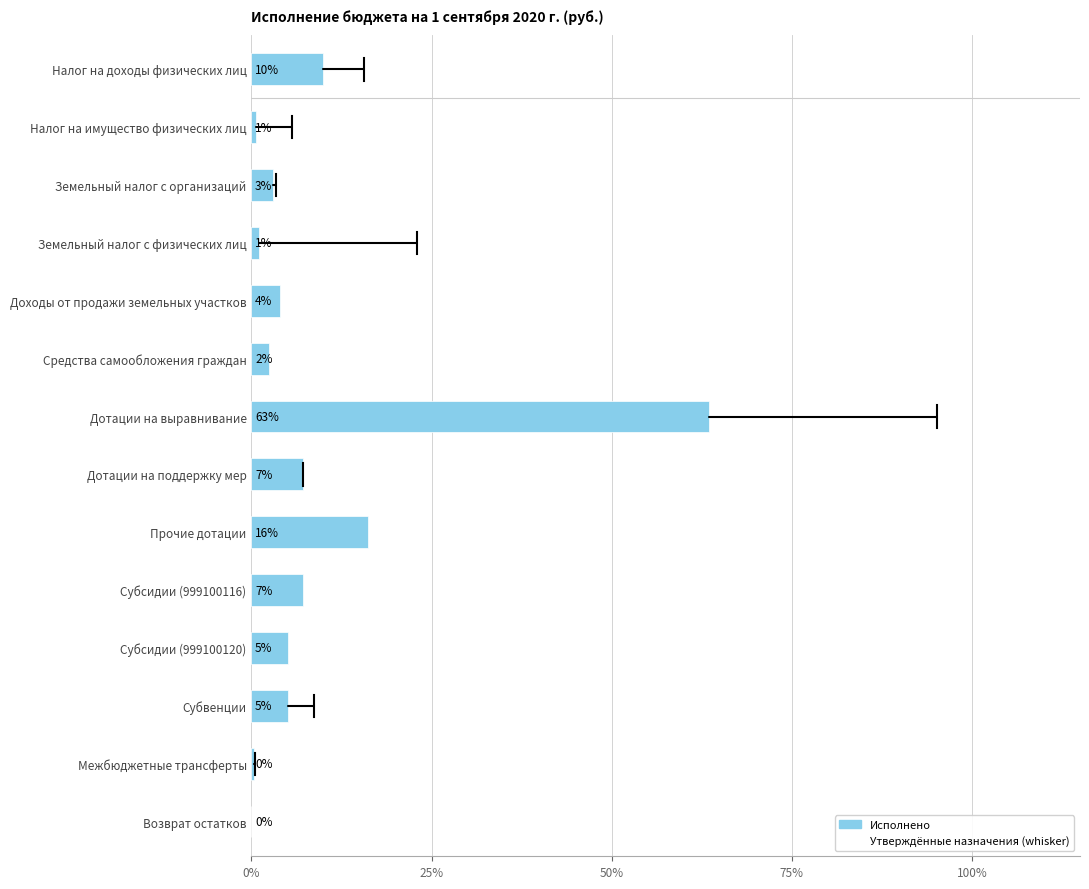

What is the change in value from Субвенции to Земельный налог с физических лиц?

-4.0